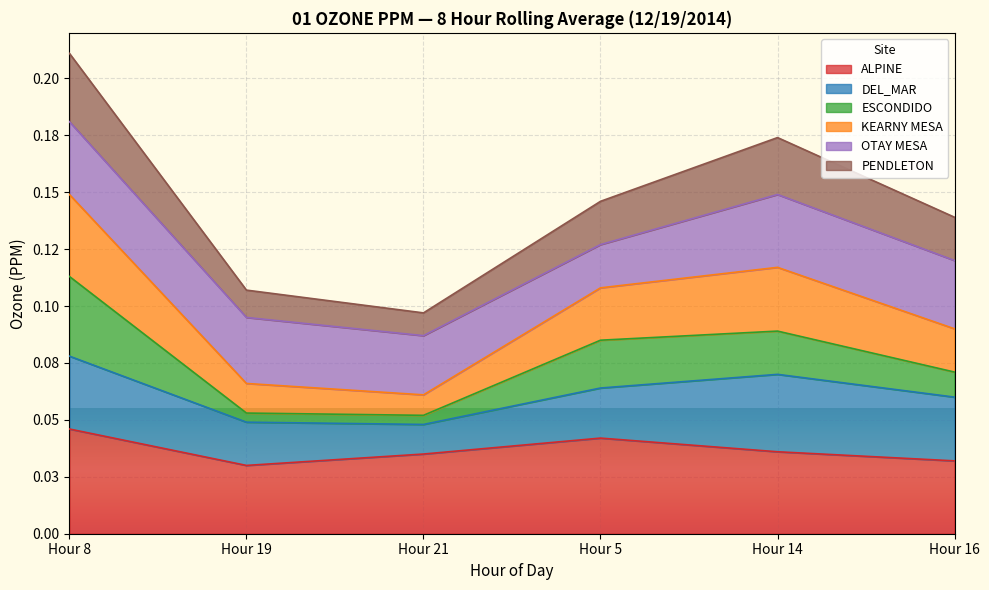

Does the chart display data point markers on the line(s)?

No